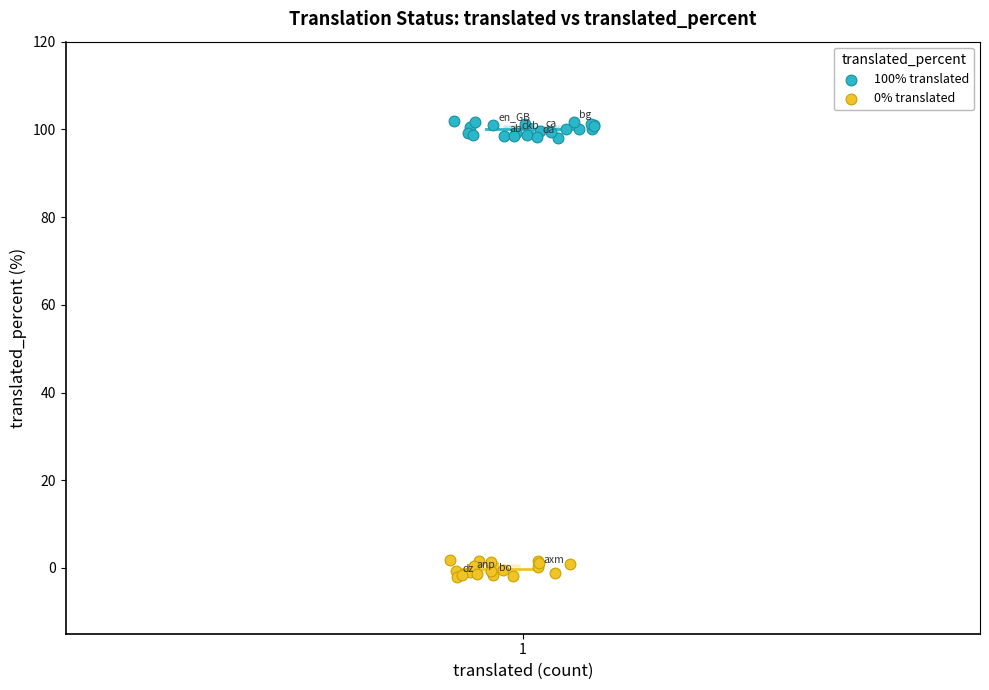

Which series contains the highest Y value?

100% translated